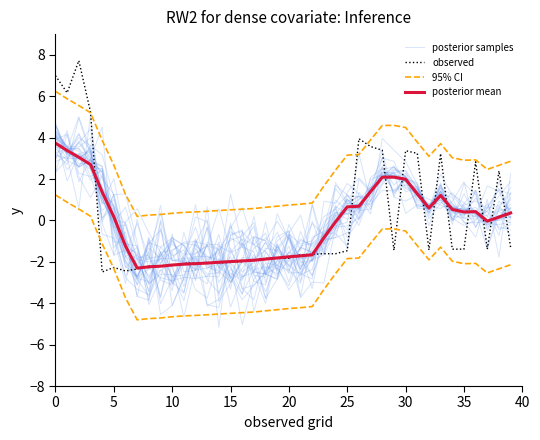

What is the maximum value for posterior samples?

4.4